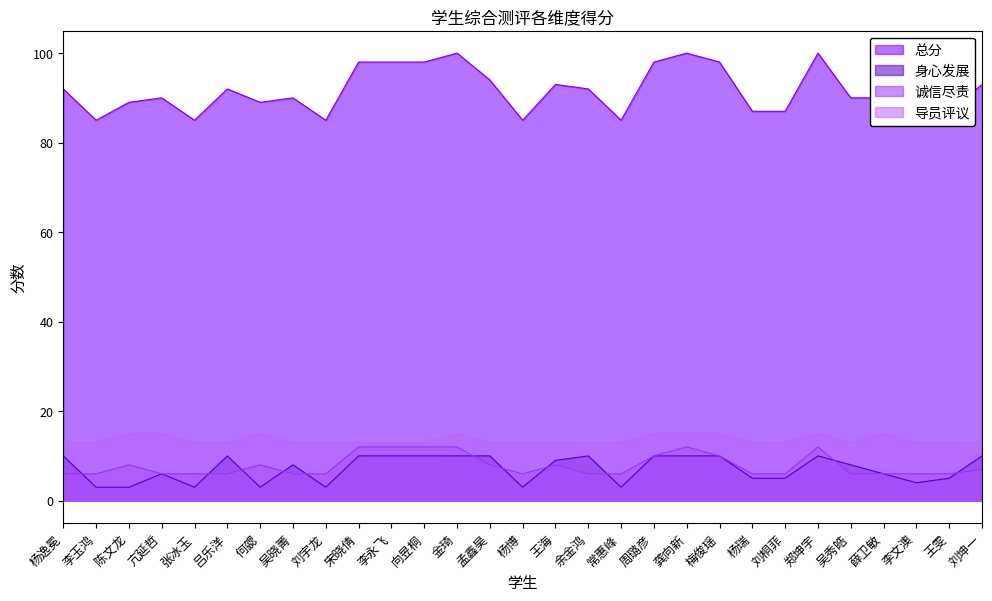

What is the total value across all series at 张冰玉?

107